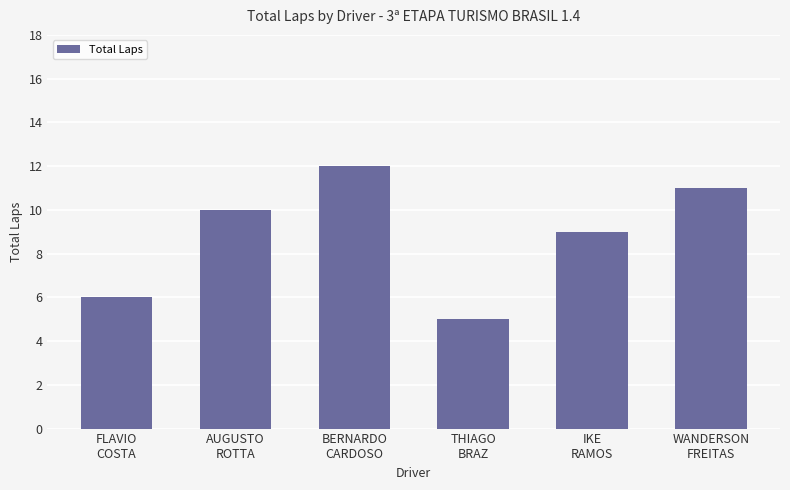

Reading left to right, list all the values displayed in this chart.

FLAVIO
COSTA=6	AUGUSTO
ROTTA=10	BERNARDO
CARDOSO=12	THIAGO
BRAZ=5	IKE
RAMOS=9	WANDERSON
FREITAS=11